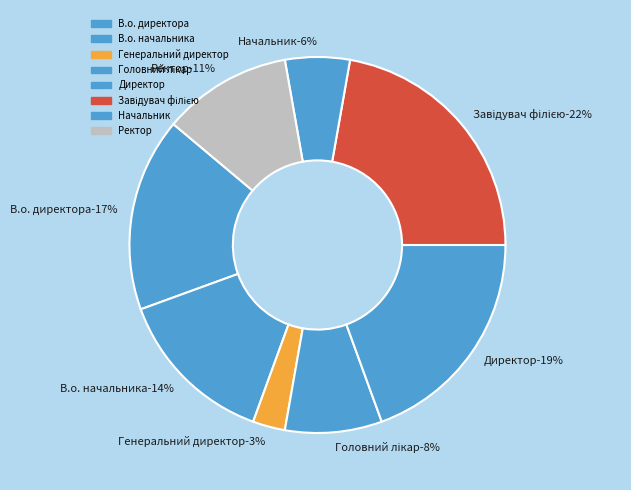

What is the largest slice in the pie chart?

Завідувач філією